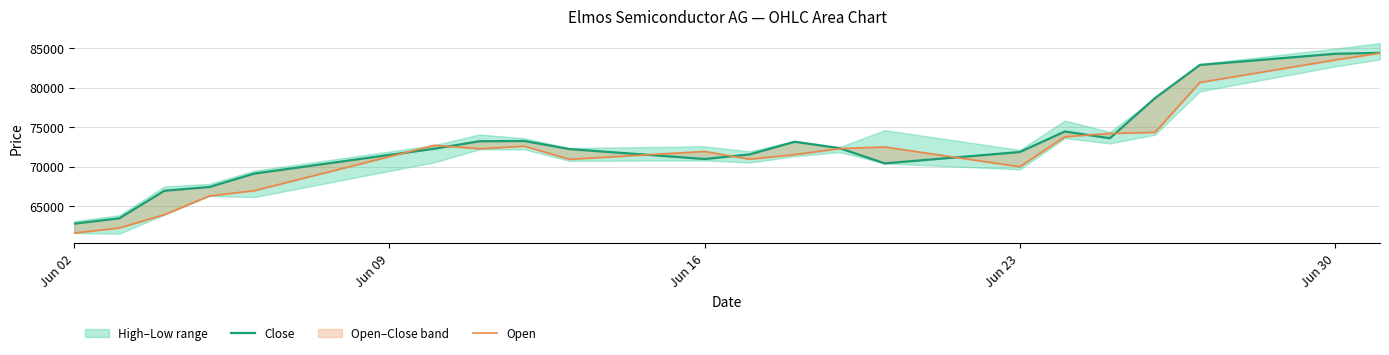

What is the maximum value shown in the chart?

84376